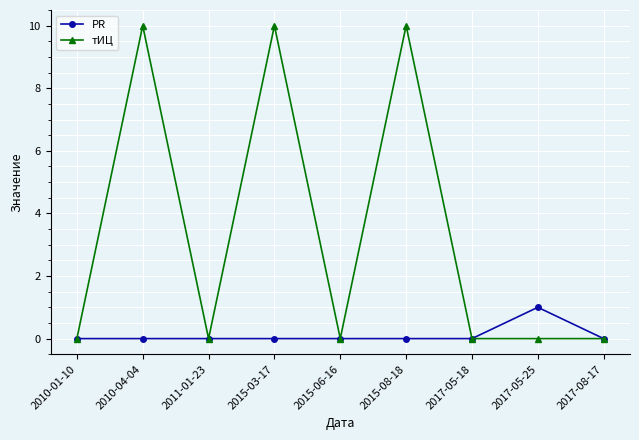

Count the number of data series in this chart.

2